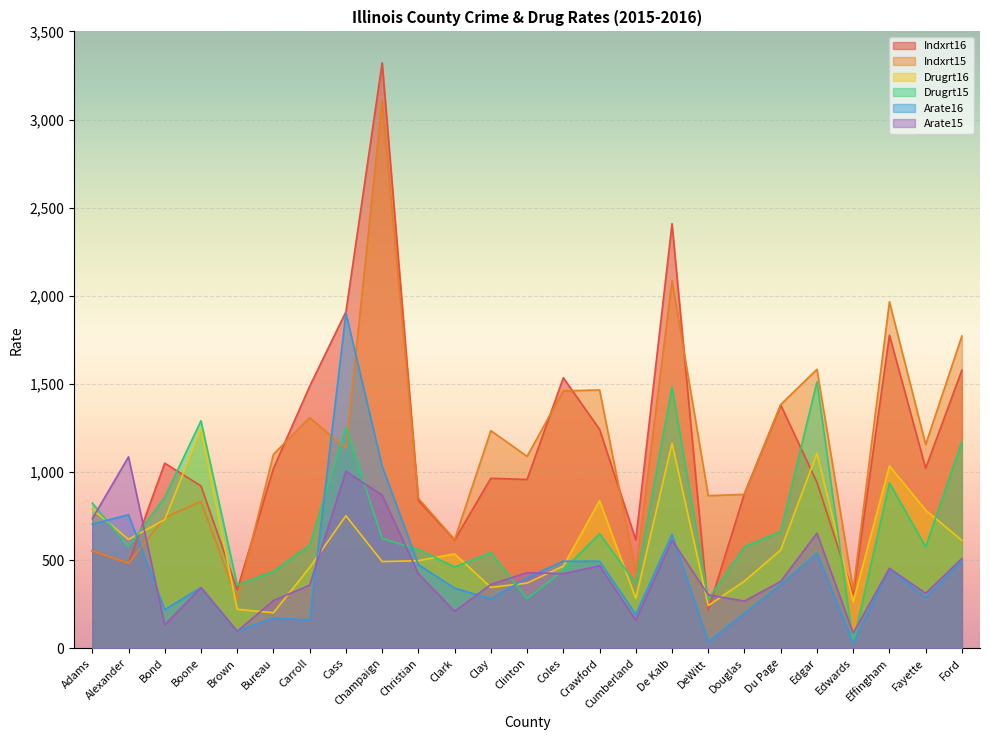

At which category is the sum across all series the highest?

Champaign